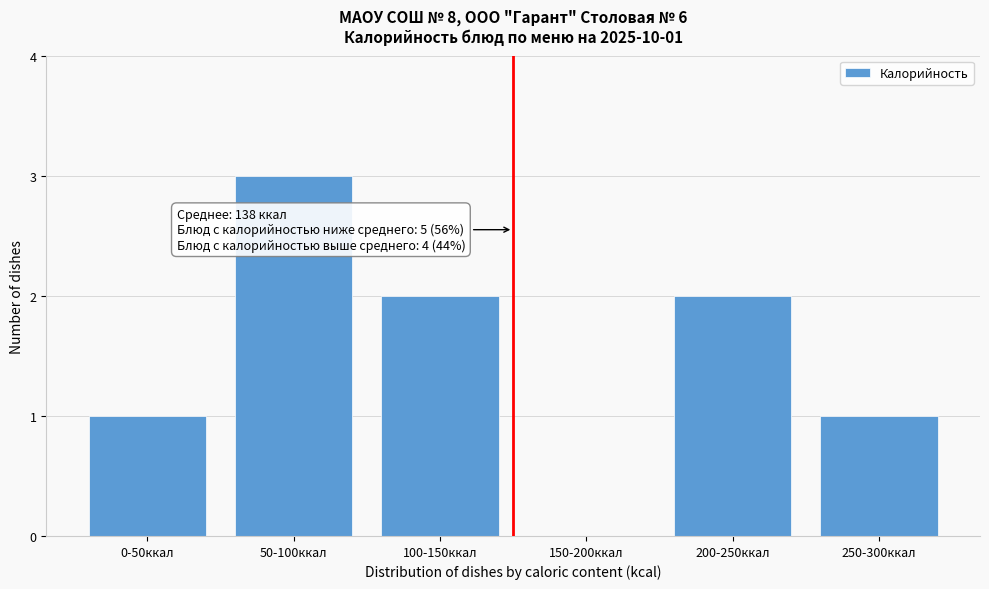

Reading right to left, list all the values displayed in this chart.

250-300ккал=1	200-250ккал=2	150-200ккал=0	100-150ккал=2	50-100ккал=3	0-50ккал=1